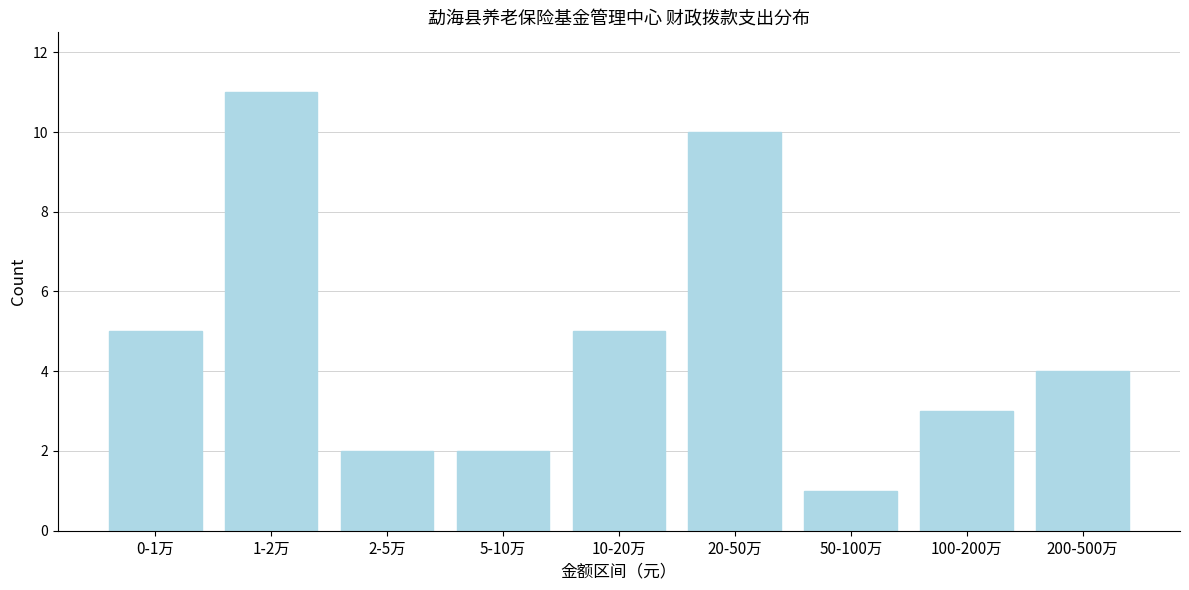

Reading left to right, transcribe all the data shown in this chart.

0-1万=5	1-2万=11	2-5万=2	5-10万=2	10-20万=5	20-50万=10	50-100万=1	100-200万=3	200-500万=4